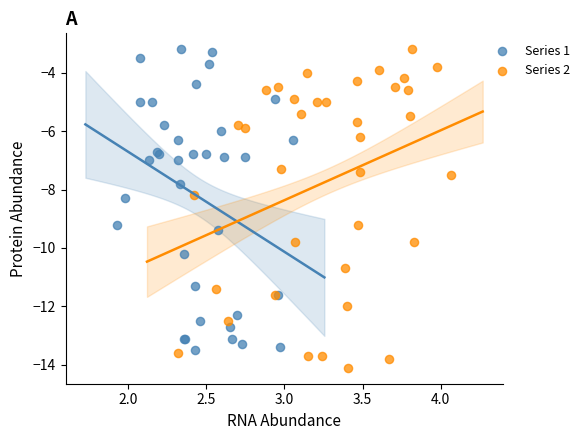

What are all the series names shown in the legend?

Series 1, Series 2